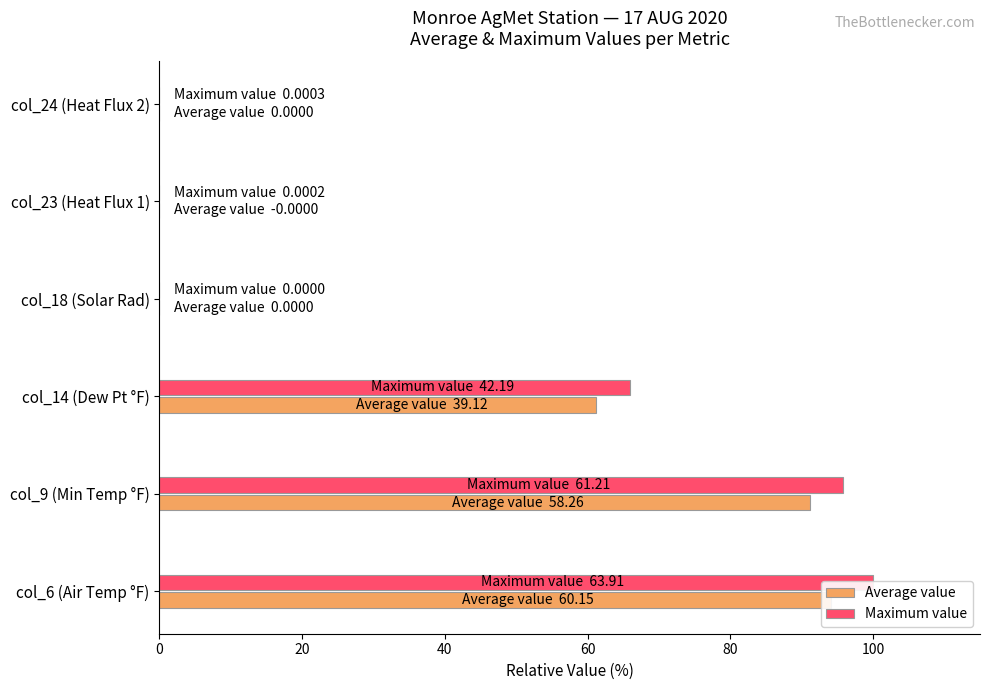

The Average value series shows 91.2 at col_9 (Min Temp °F). True or false?

True